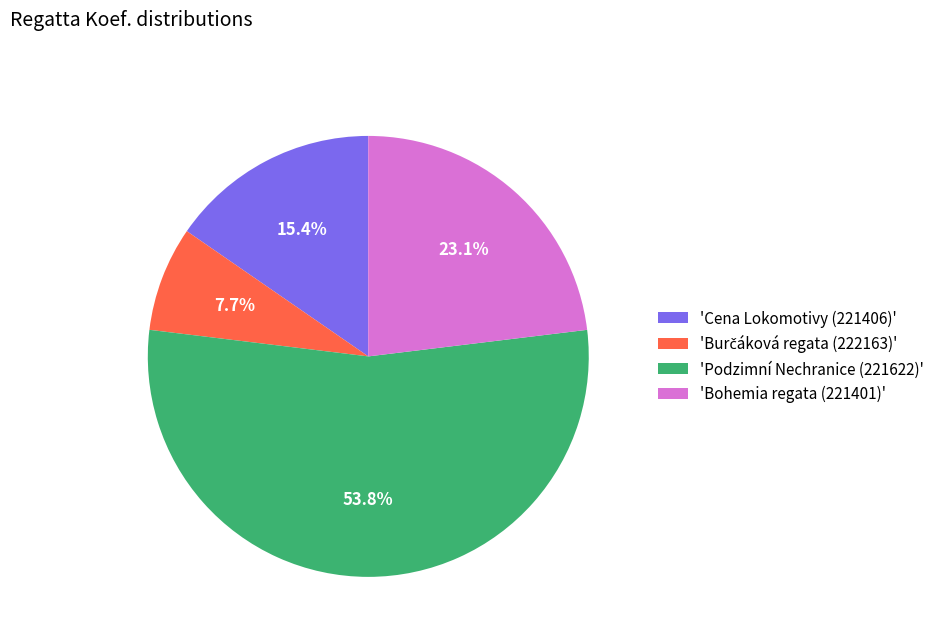

How many segments does this pie chart have?

4